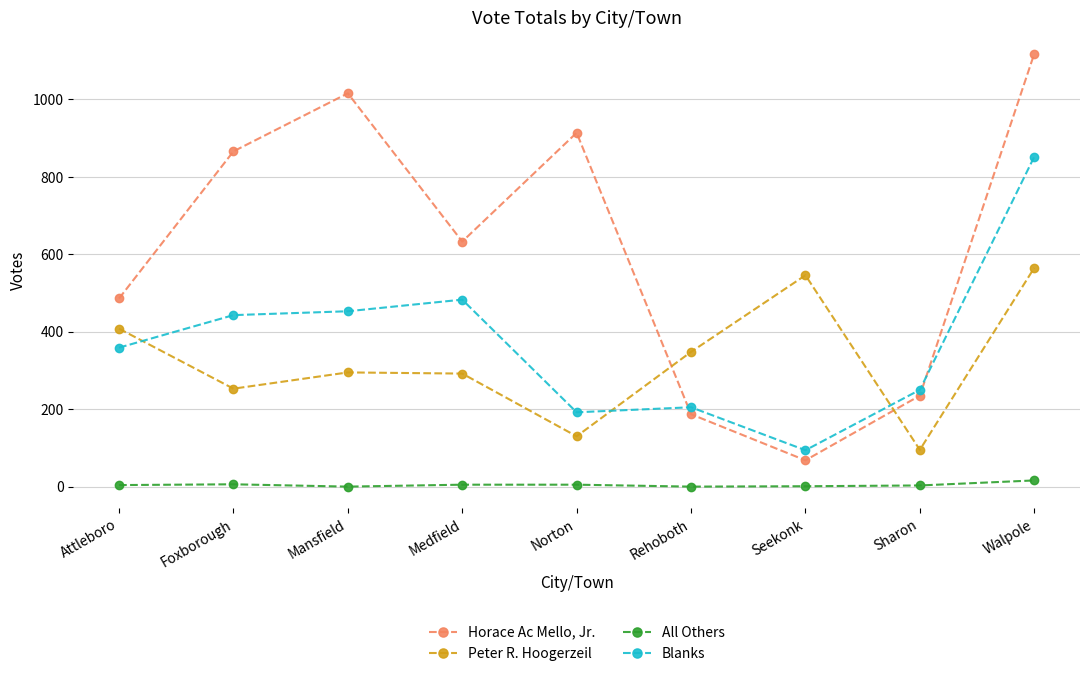

What is the label of the 3rd point from the right?

Seekonk